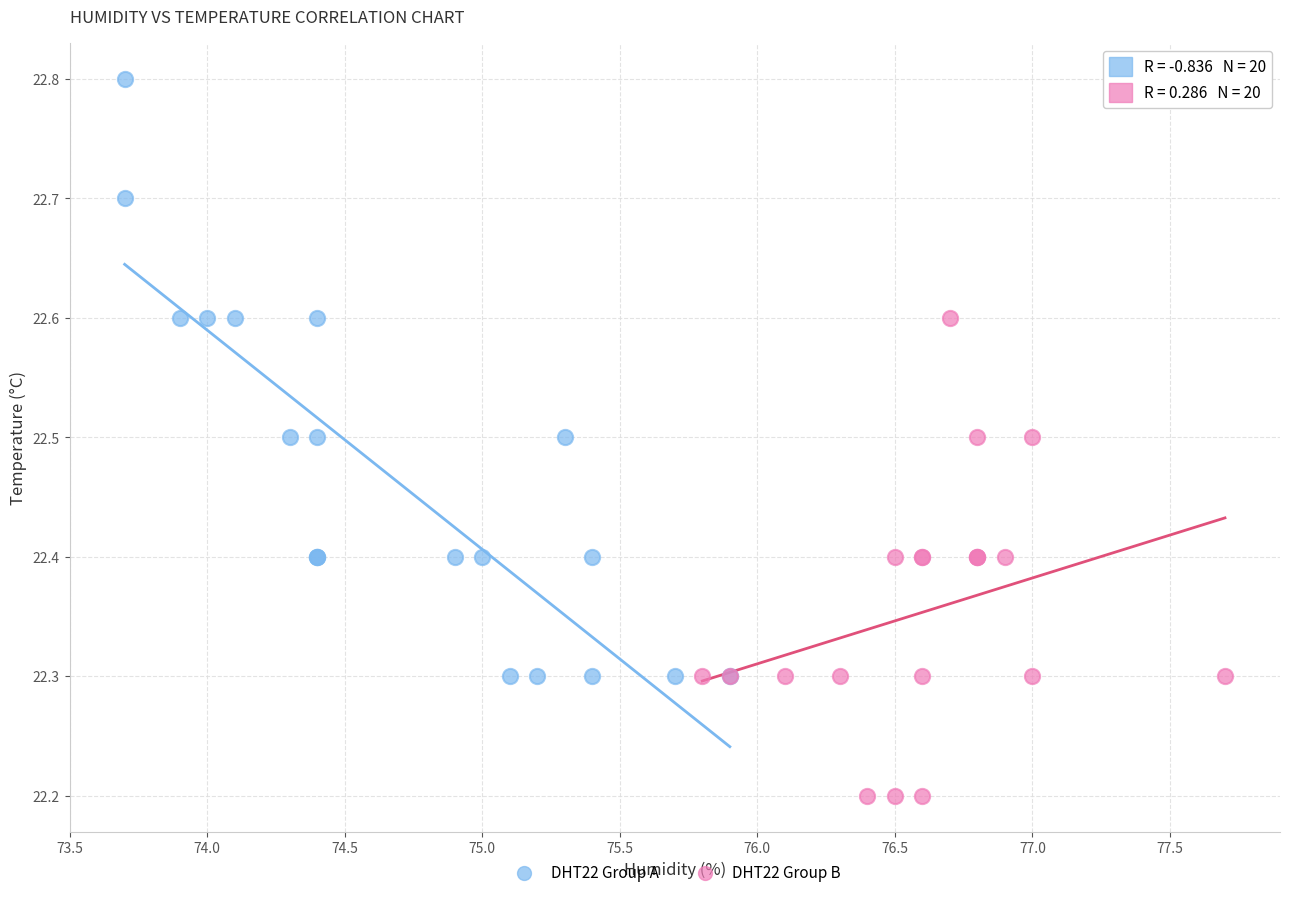

Which series contains the lowest Y value?

DHT22 Group B